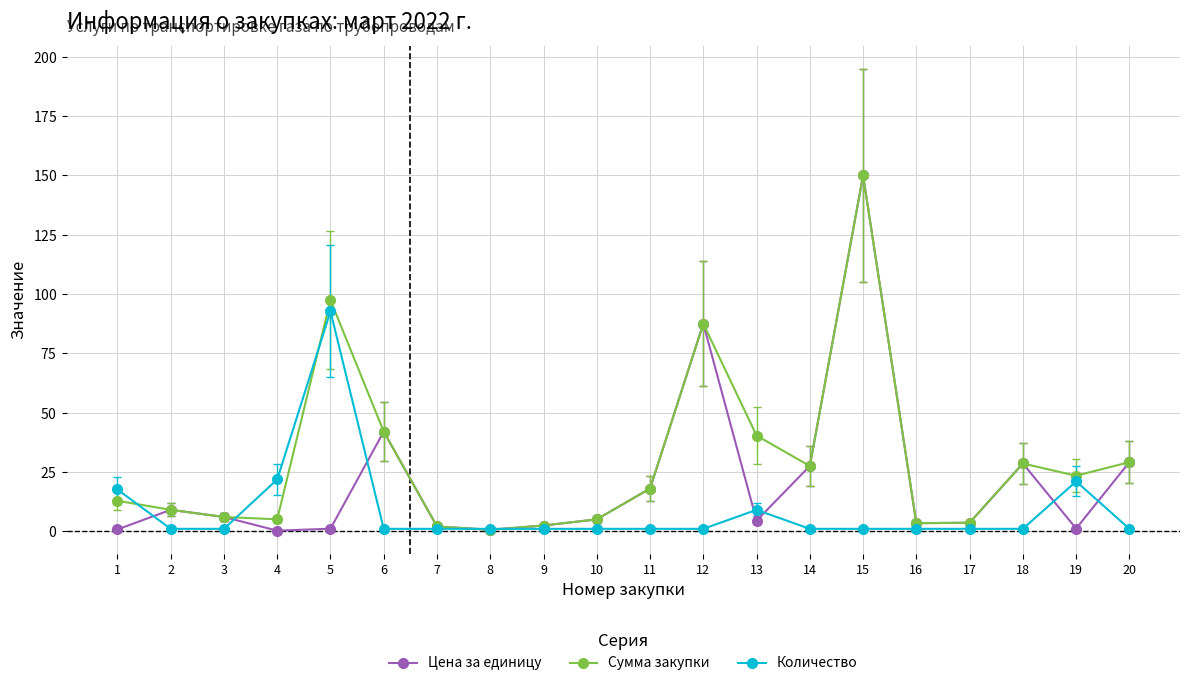

At which category is the sum across all series the highest?

15